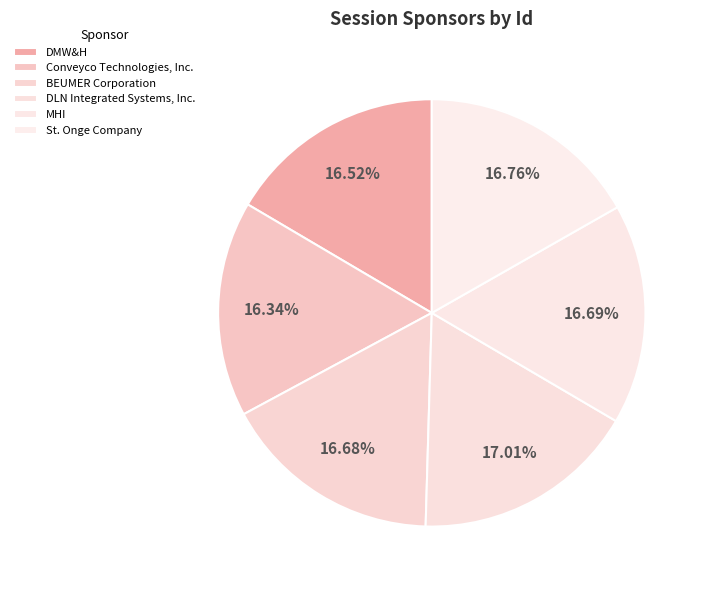

Is it true that Conveyco Technologies, Inc. is 16% of the pie?

True